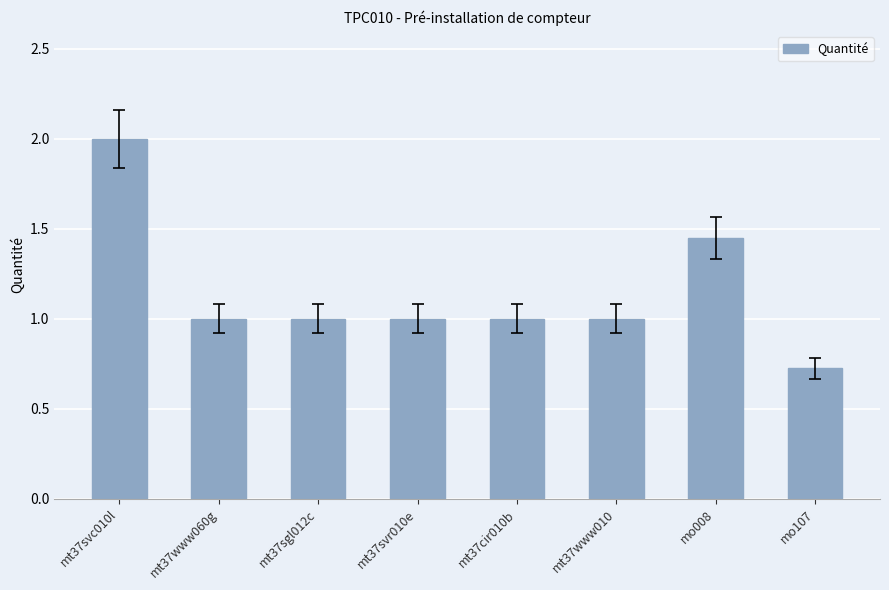

What is the sum of the values at mt37www010 and mo008?

2.4